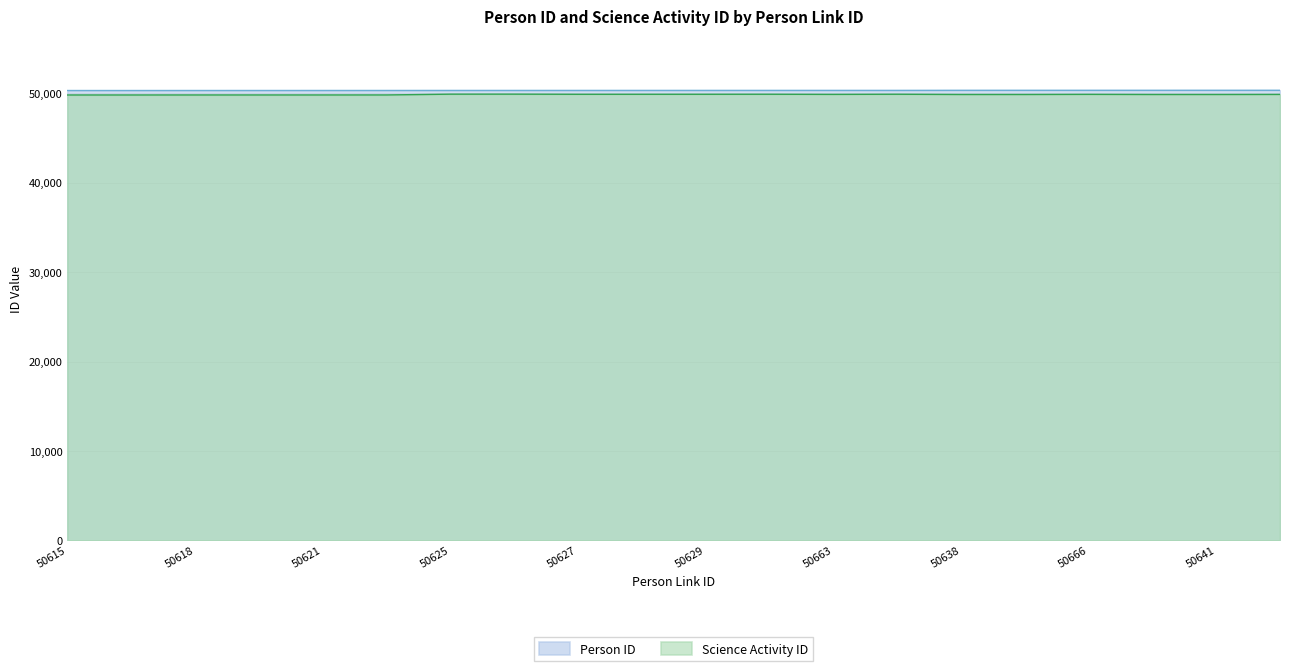

Is the value of Person ID at 50625 greater than the value of Science Activity ID at 50663?

Yes